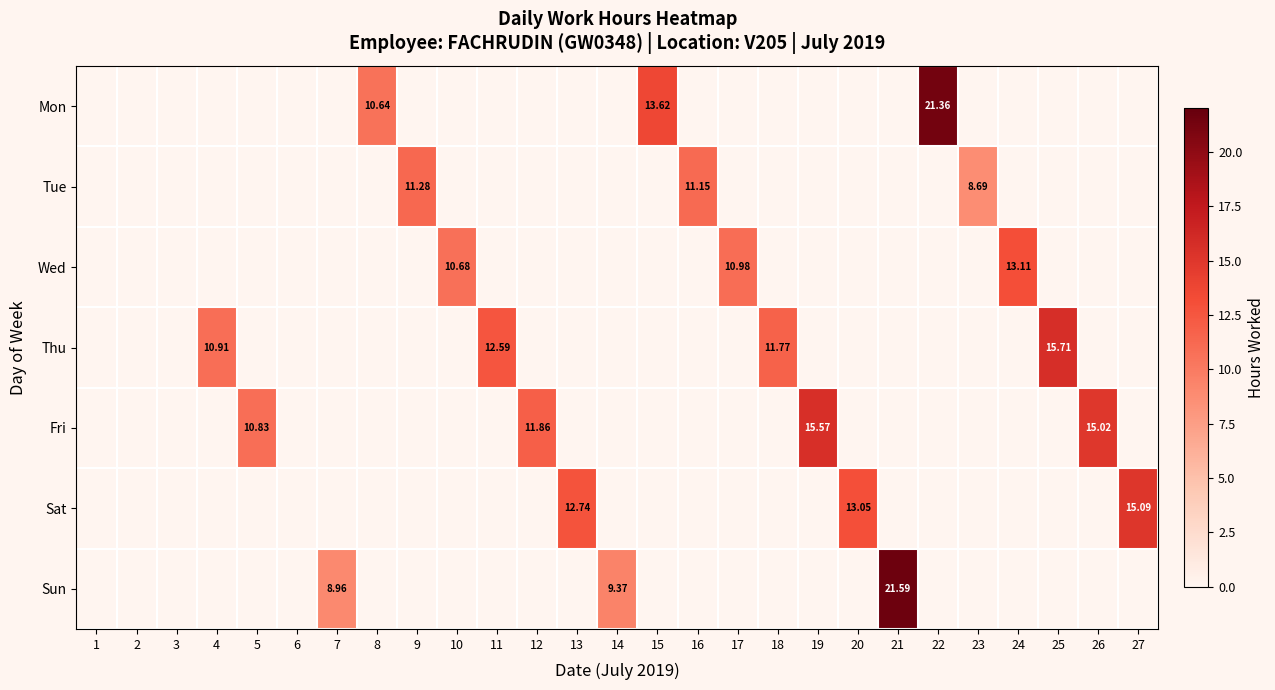

How many distinct data groups are displayed?

7